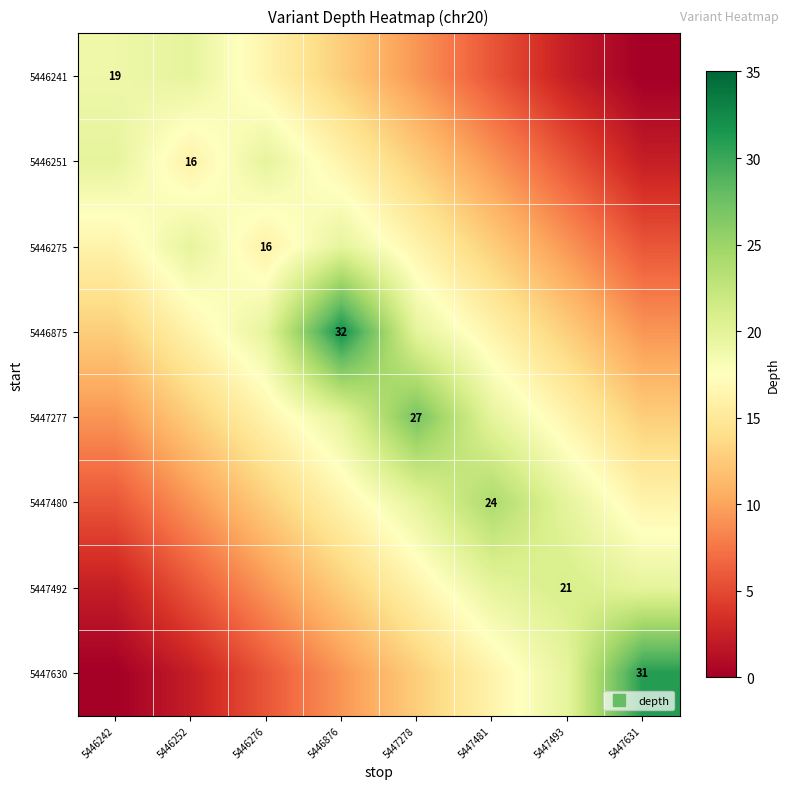

What is the difference between the highest and lowest values at 5446242?

19.8